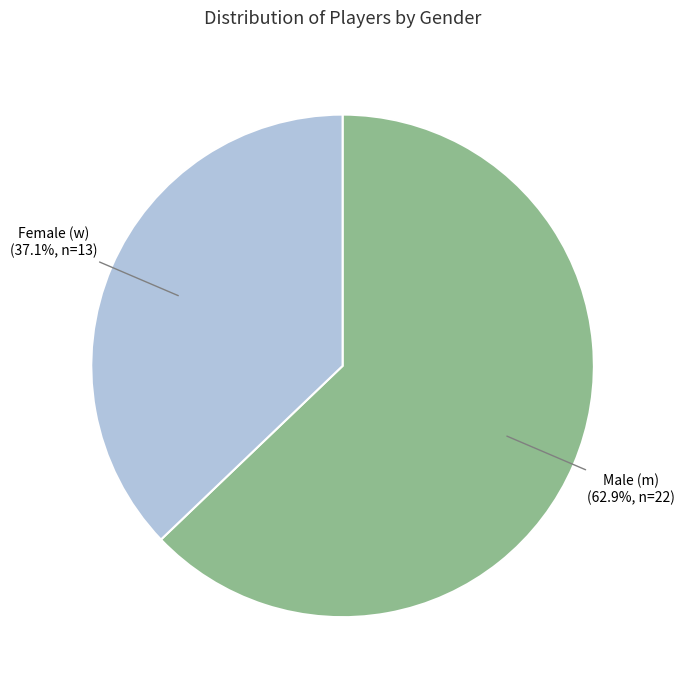

Is there a majority slice in this chart?

Yes